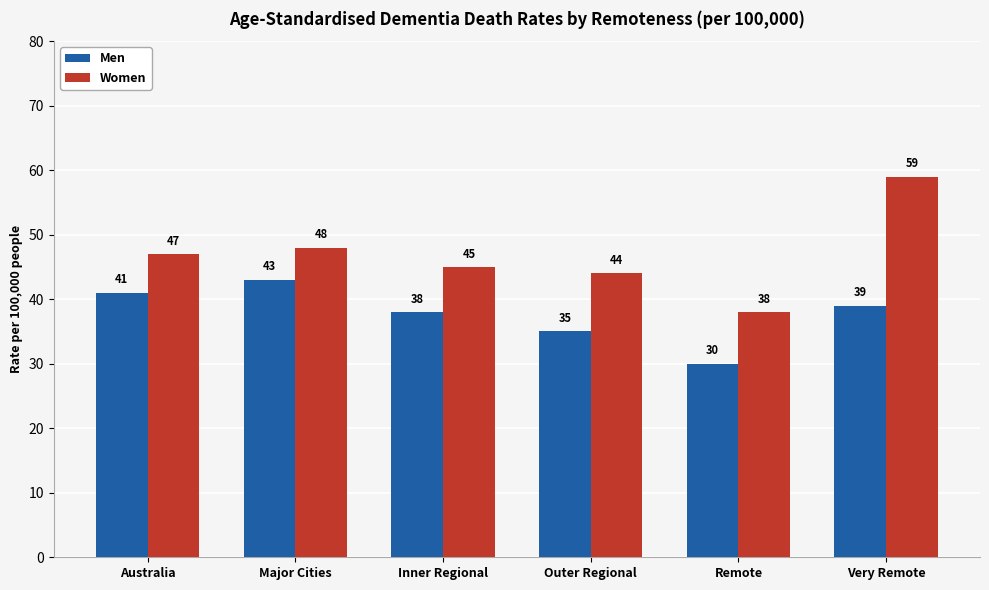

At which label does Women reach its peak?

Very Remote